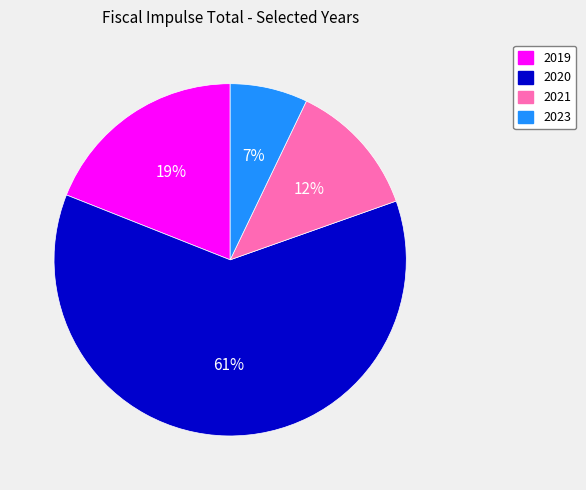

Which has a higher value, 2021 or 2019?

2019